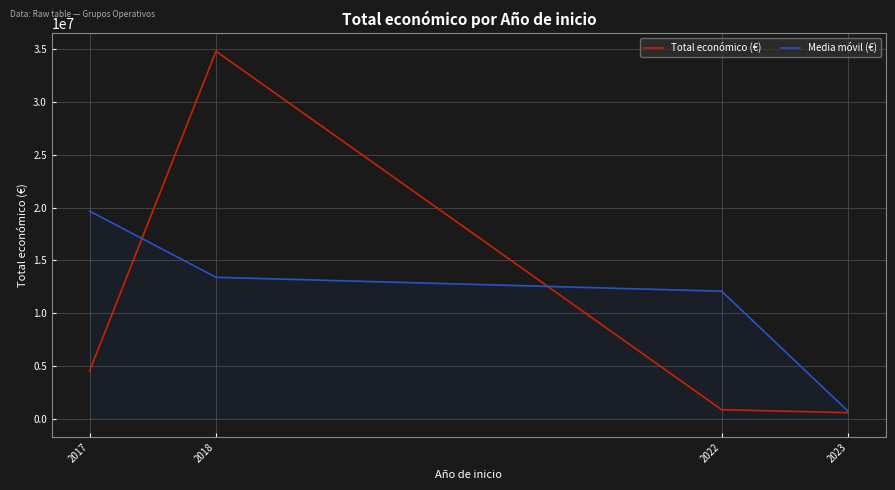

What is the spread (max minus min) of values at 2022?

11227125.3